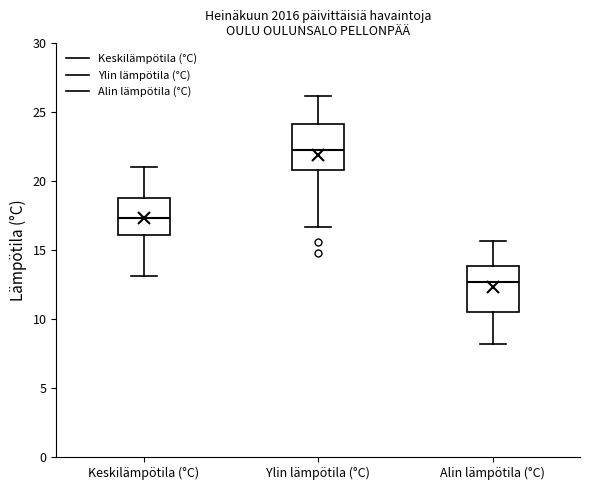

Reading left to right, transcribe this box plot: for each box, give where its median line is, the range the box spans, and where its two whiskers end, as read against the y-axis. The values are not printed on the chart, so give them approximately, as read against the axis.

Keskilämpötila (°C): median 17.5, box 16.0 to 19.0, whiskers 13.0 to 21.0
Ylin lämpötila (°C): median 22.5, box 21.0 to 24.0, whiskers 16.5 to 26.0
Alin lämpötila (°C): median 12.5, box 10.5 to 14.0, whiskers 8.0 to 15.5